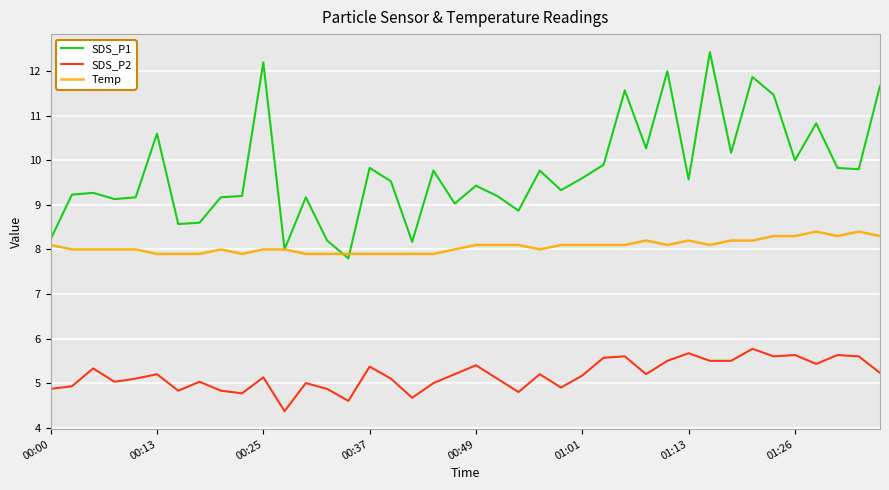

What is the difference between the second highest and minimum values in the SDS_P1 series?

4.4